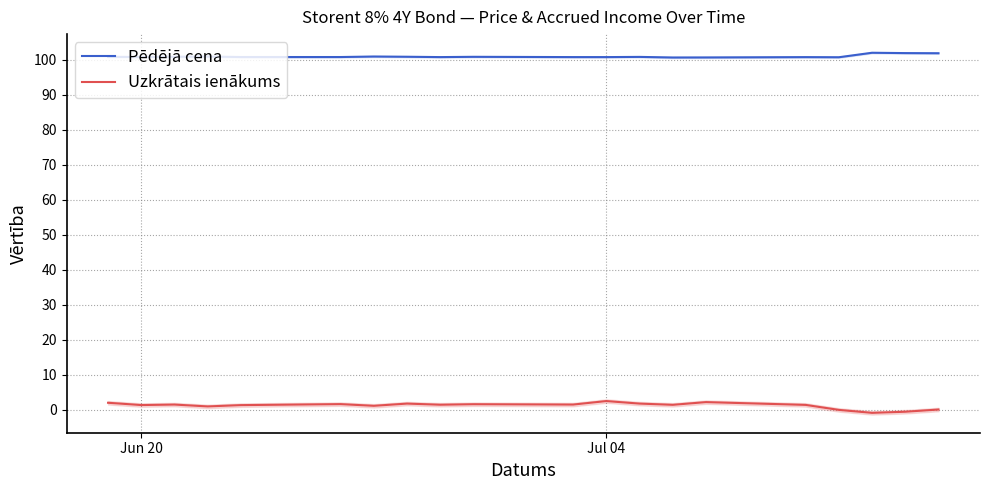

True or false: Uzkrātais ienākums has a value of 2.5 at Jul 04.

True